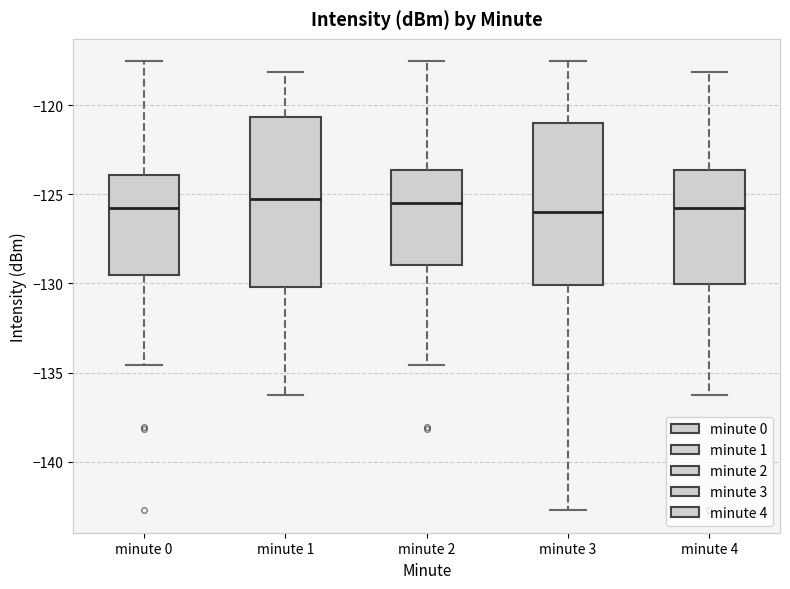

Where does the median line of the box for minute 3 sit on the y-axis? The values are not printed on the chart, so give them approximately, as read against the axis.

-126.0